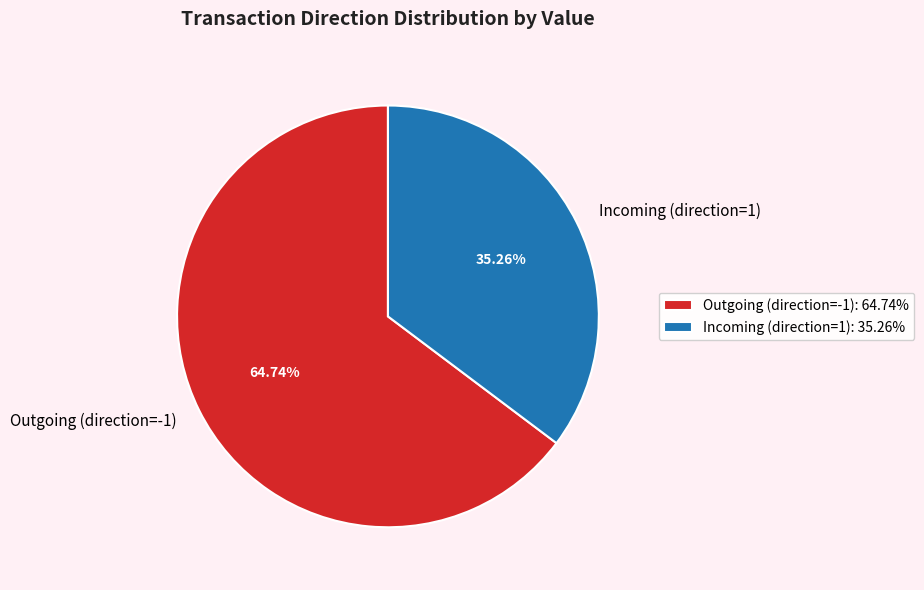

Approximately how many times larger is the value at Incoming (direction=1) compared to Outgoing (direction=-1)?

0.5